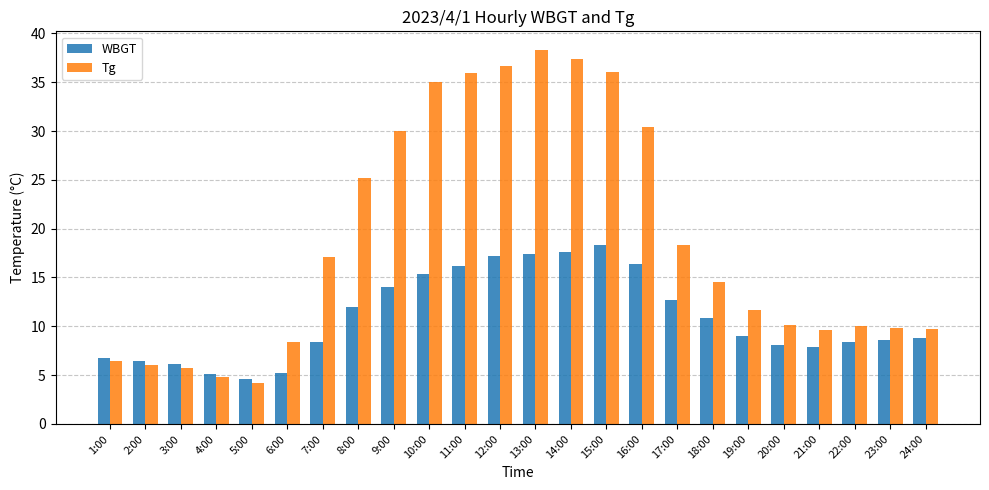

Which category has the lowest value across all series?

5:00